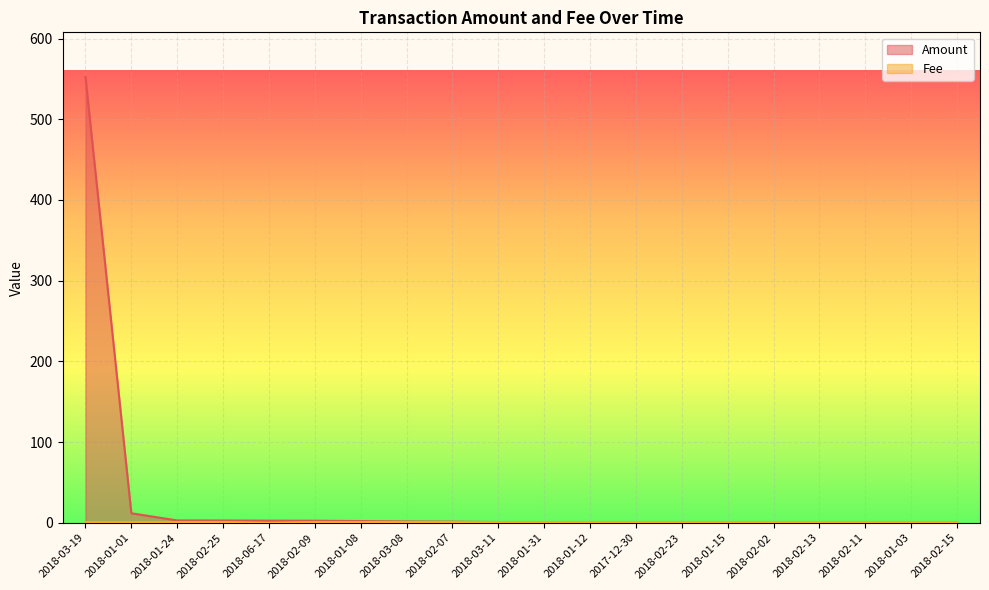

At which category does Fee reach its first local valley?

2018-06-17